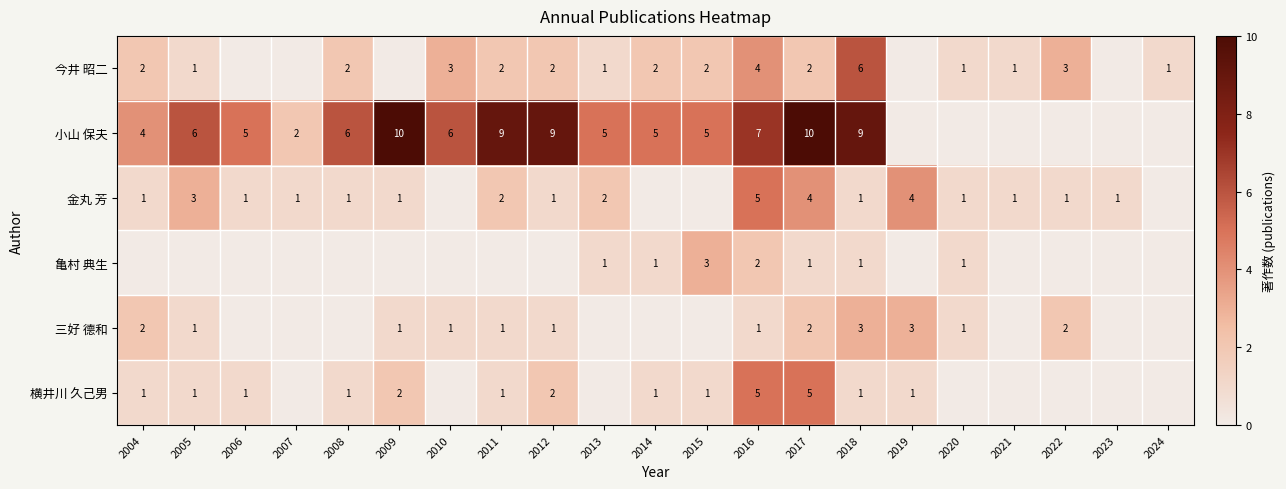

The 金丸 芳 series shows 0 at 2023. True or false?

False